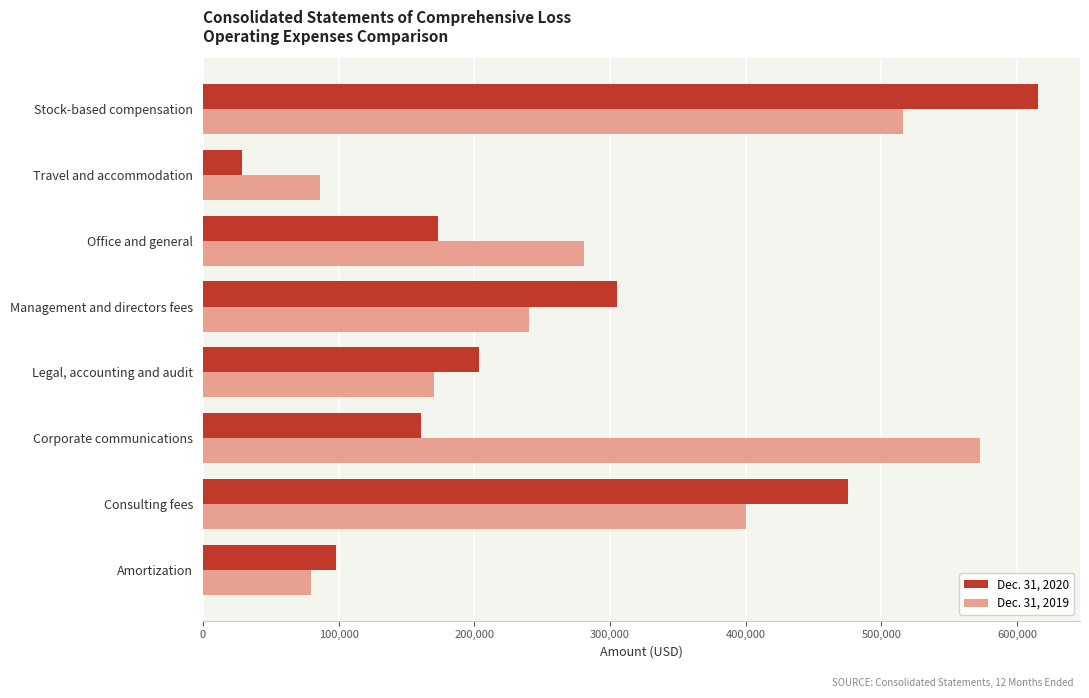

At which category is the sum across all series the highest?

Stock-based compensation